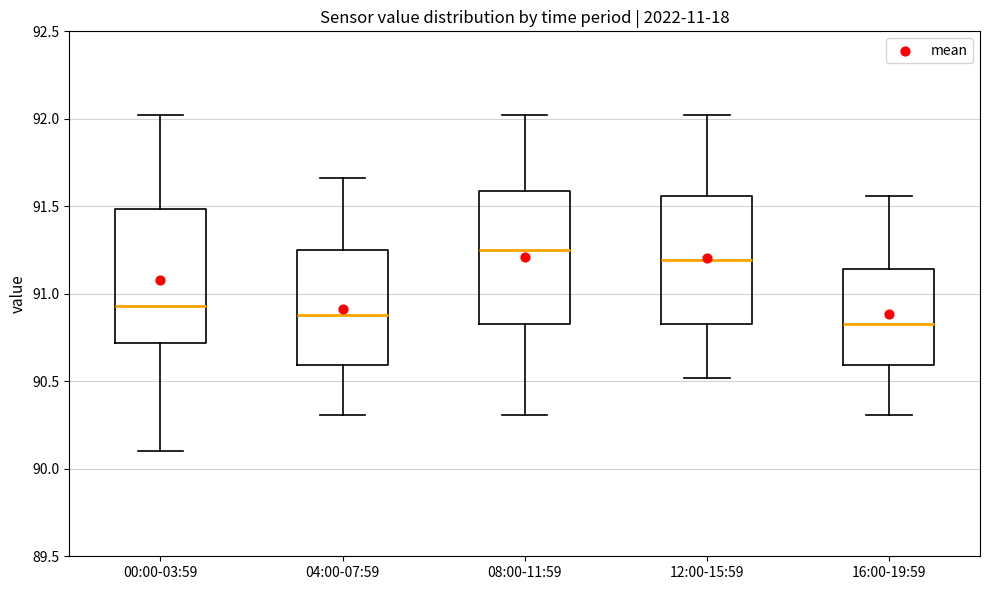

Which box has the highest median line?

08:00-11:59